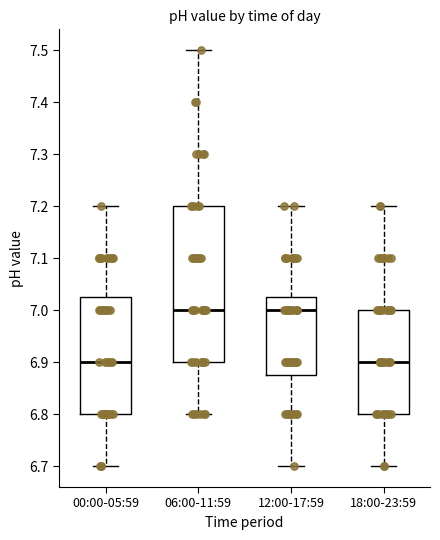

Reading left to right, transcribe this box plot: for each box, give where its median line is, the range the box spans, and where its two whiskers end, as read against the y-axis. The values are not printed on the chart, so give them approximately, as read against the axis.

00:00-05:59: median 6.90, box 6.80 to 7.03, whiskers 6.70 to 7.20
06:00-11:59: median 7.00, box 6.90 to 7.20, whiskers 6.80 to 7.50
12:00-17:59: median 7.00, box 6.88 to 7.03, whiskers 6.70 to 7.20
18:00-23:59: median 6.90, box 6.80 to 7.00, whiskers 6.70 to 7.20